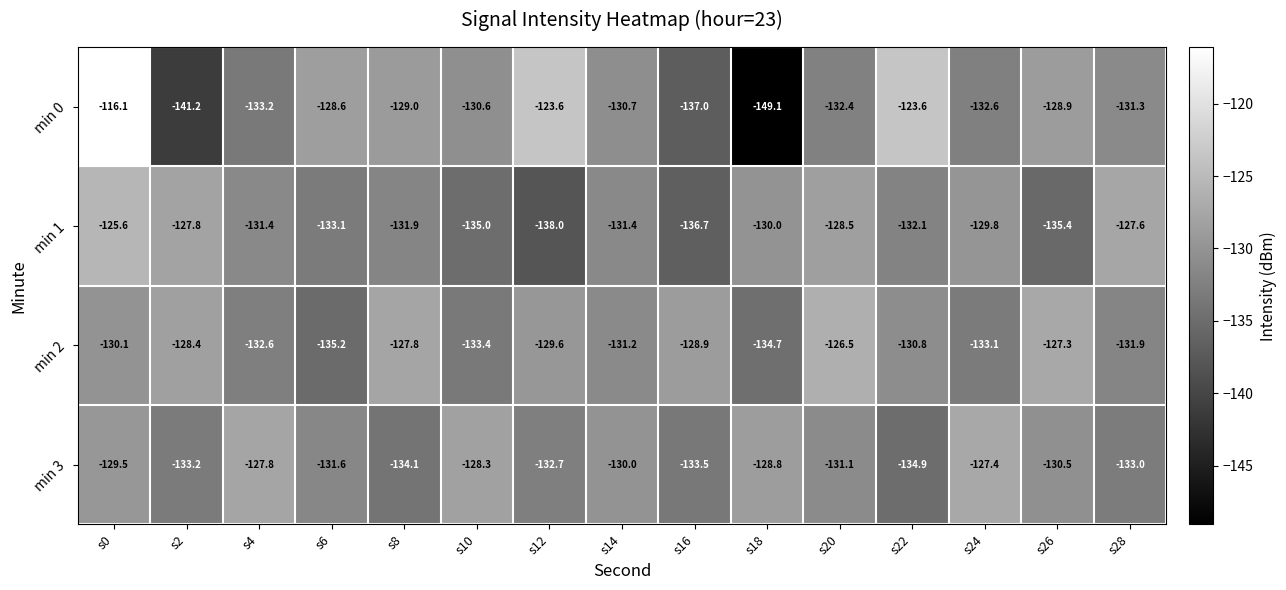

What is the difference between the min 1 values at s20 and s0?

2.9